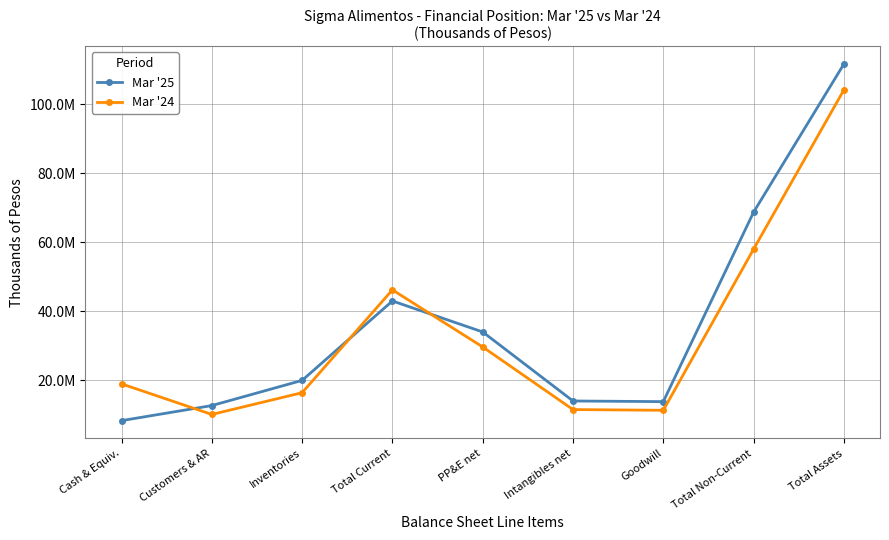

What are all the series names shown in the legend?

Mar '25, Mar '24